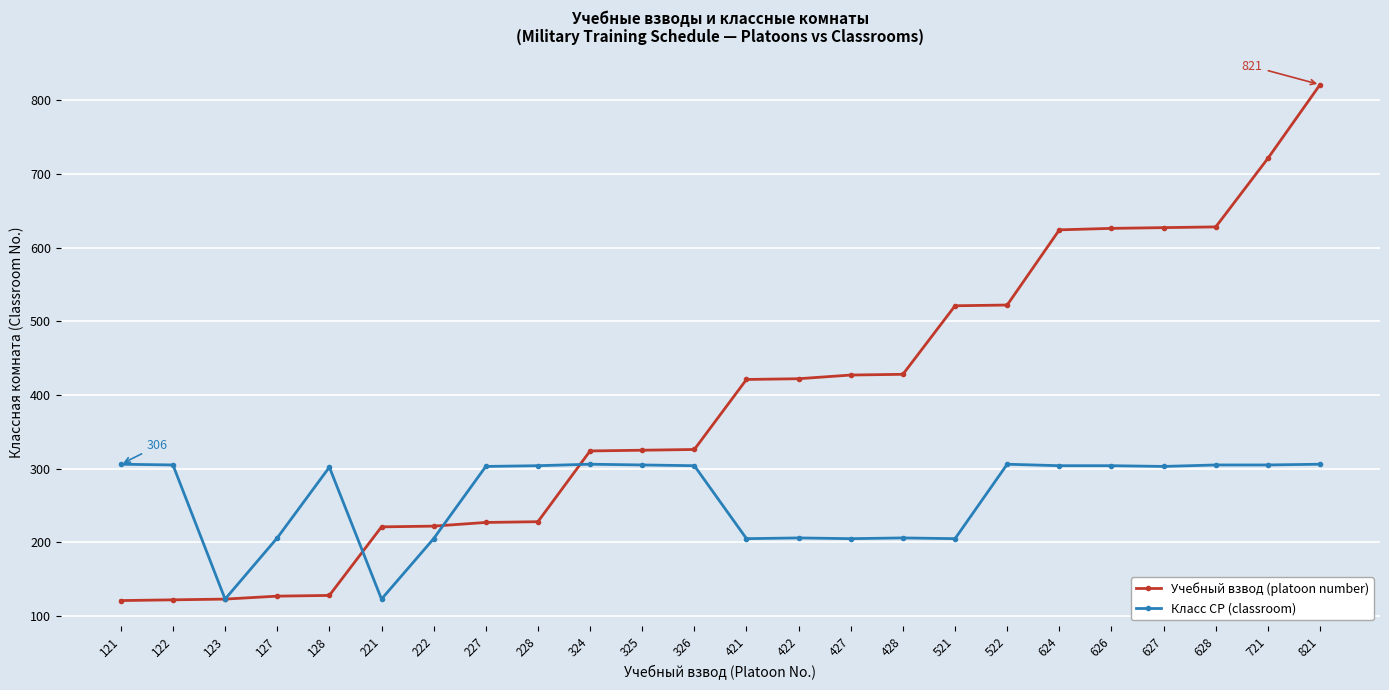

After their last crossing, which series has the higher values: Учебный взвод (platoon number) or Класс СР (classroom)?

Учебный взвод (platoon number)